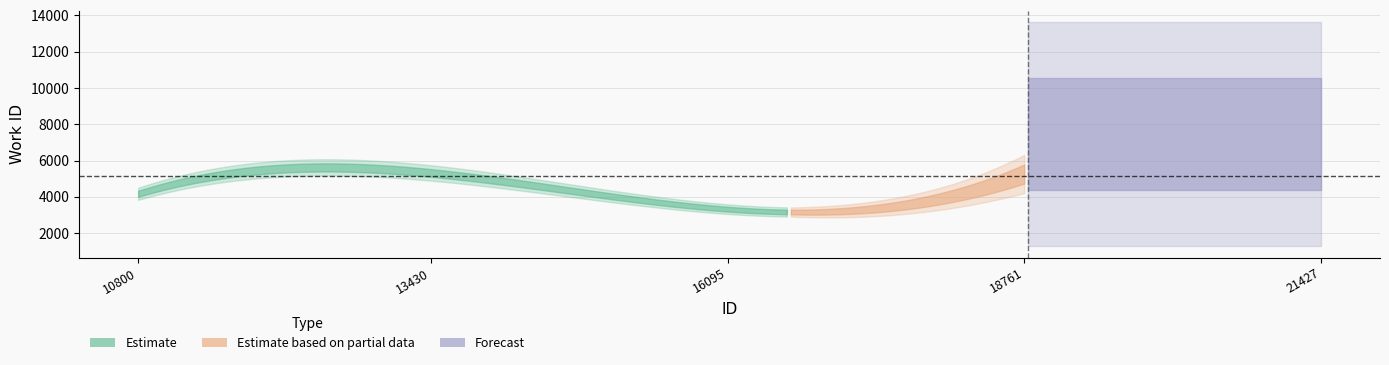

What is the sum of all values?

26621